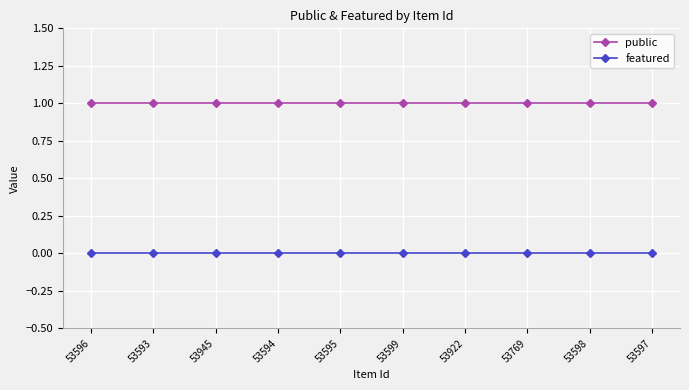

Reading left to right, list all the values displayed in this chart.

public: 53596=1	53593=1	53945=1	53594=1	53595=1	53599=1	53922=1	53769=1	53598=1	53597=1
featured: 53596=0	53593=0	53945=0	53594=0	53595=0	53599=0	53922=0	53769=0	53598=0	53597=0